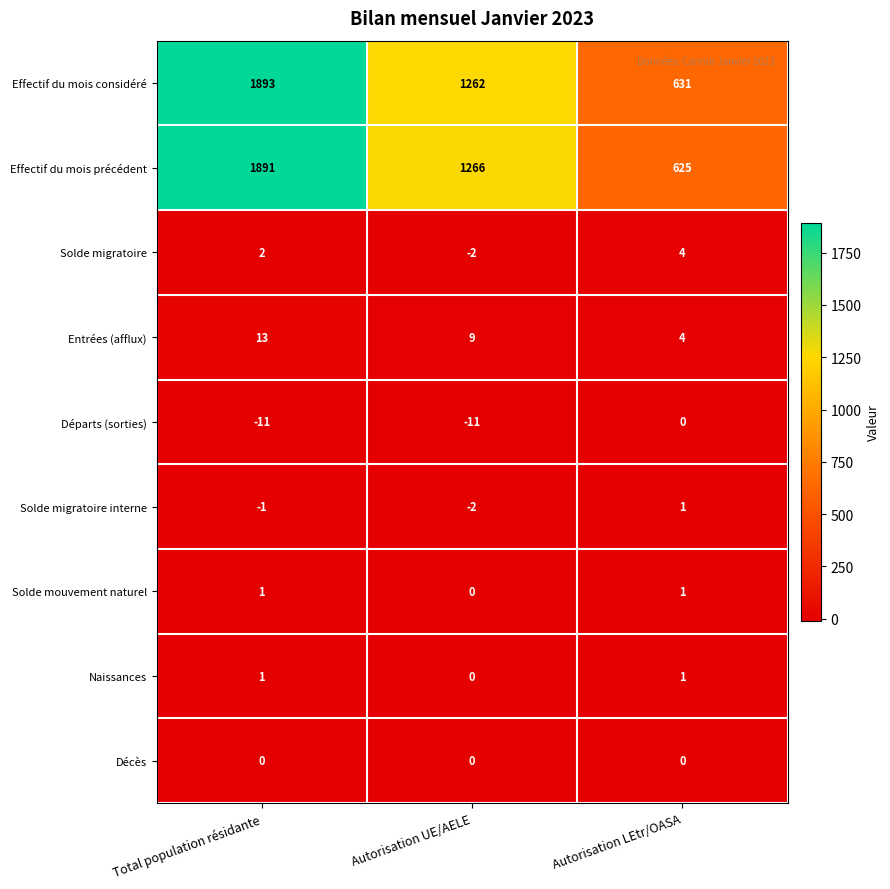

Which series changed the most between Autorisation UE/AELE and Autorisation LEtr/OASA?

Effectif du mois précédent